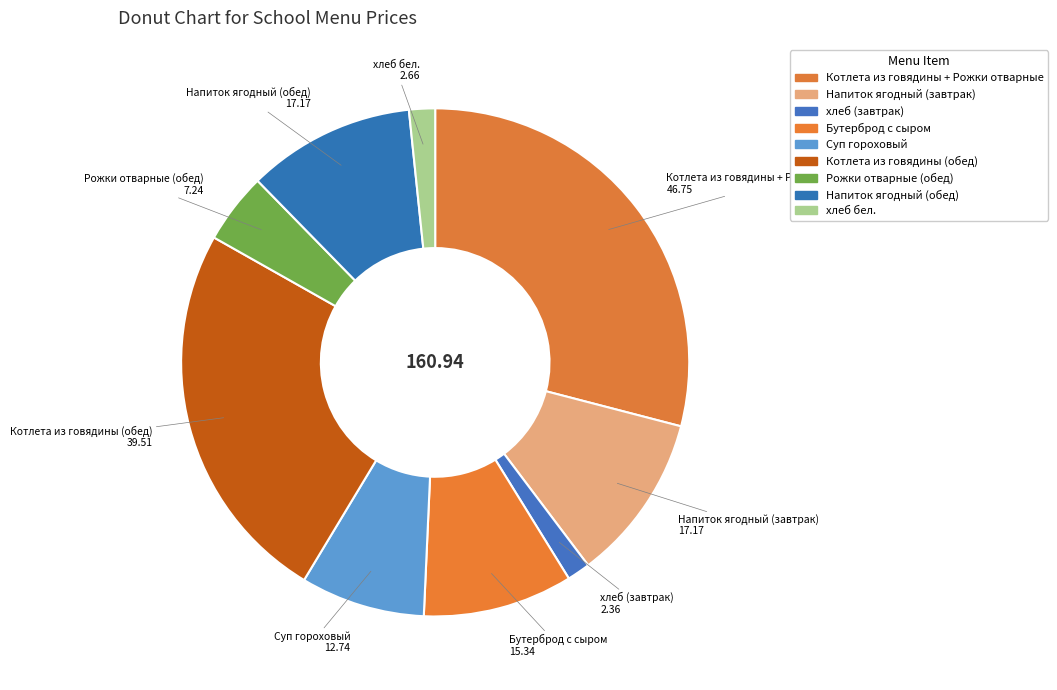

Count the number of slices in the pie.

9